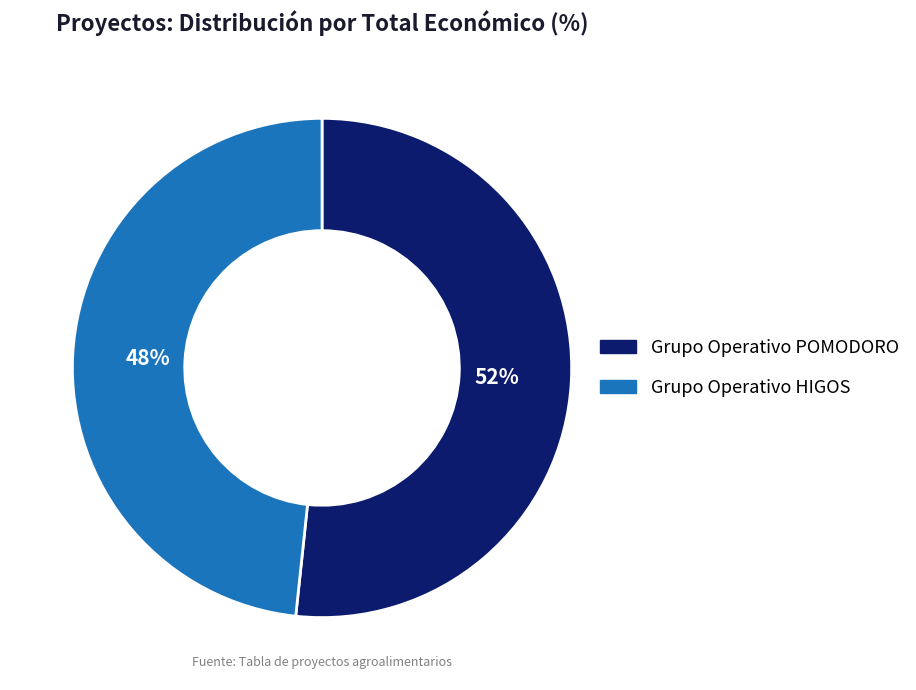

What is the smallest slice in the pie chart?

Grupo Operativo HIGOS